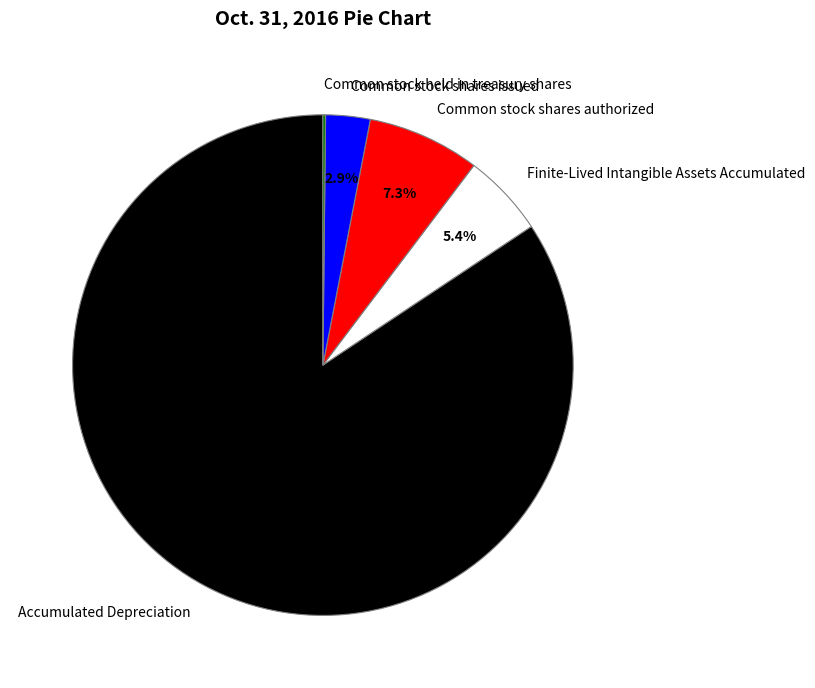

To the nearest percent, what is the difference between the largest and smallest slice percentages?

84%